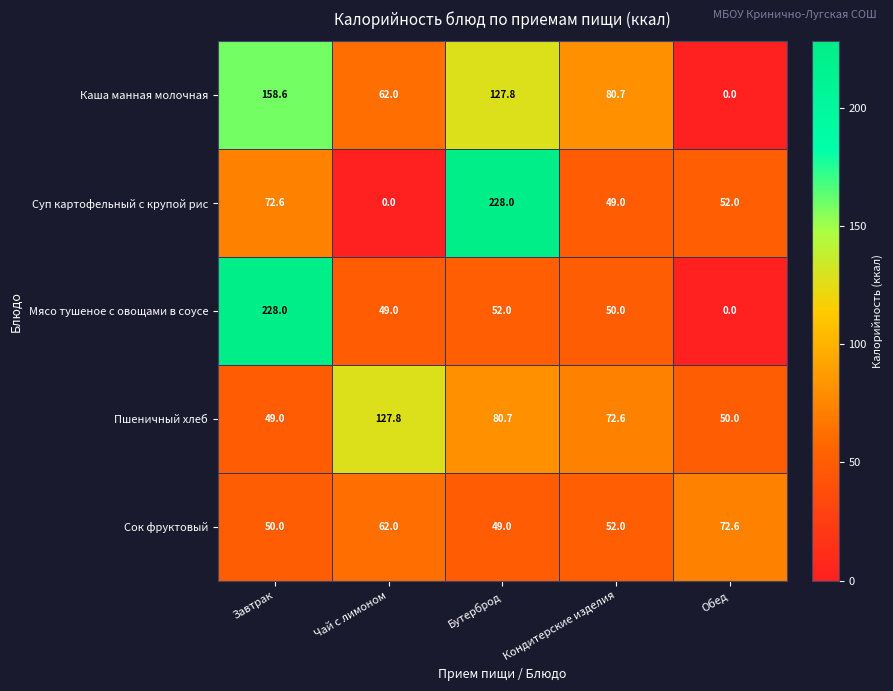

What is the highest value of the Суп картофельный с крупой рис series?

228.0